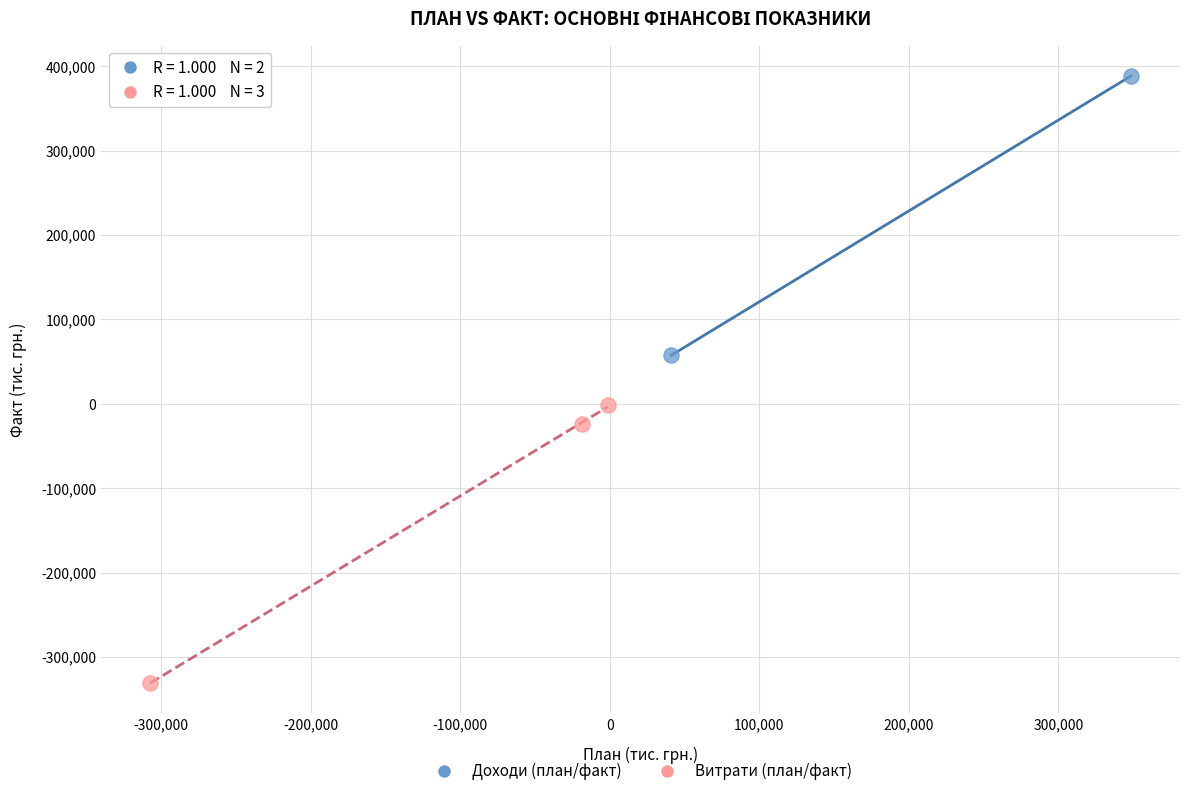

What are all the series names shown in the legend?

Доходи (план/факт), Витрати (план/факт)